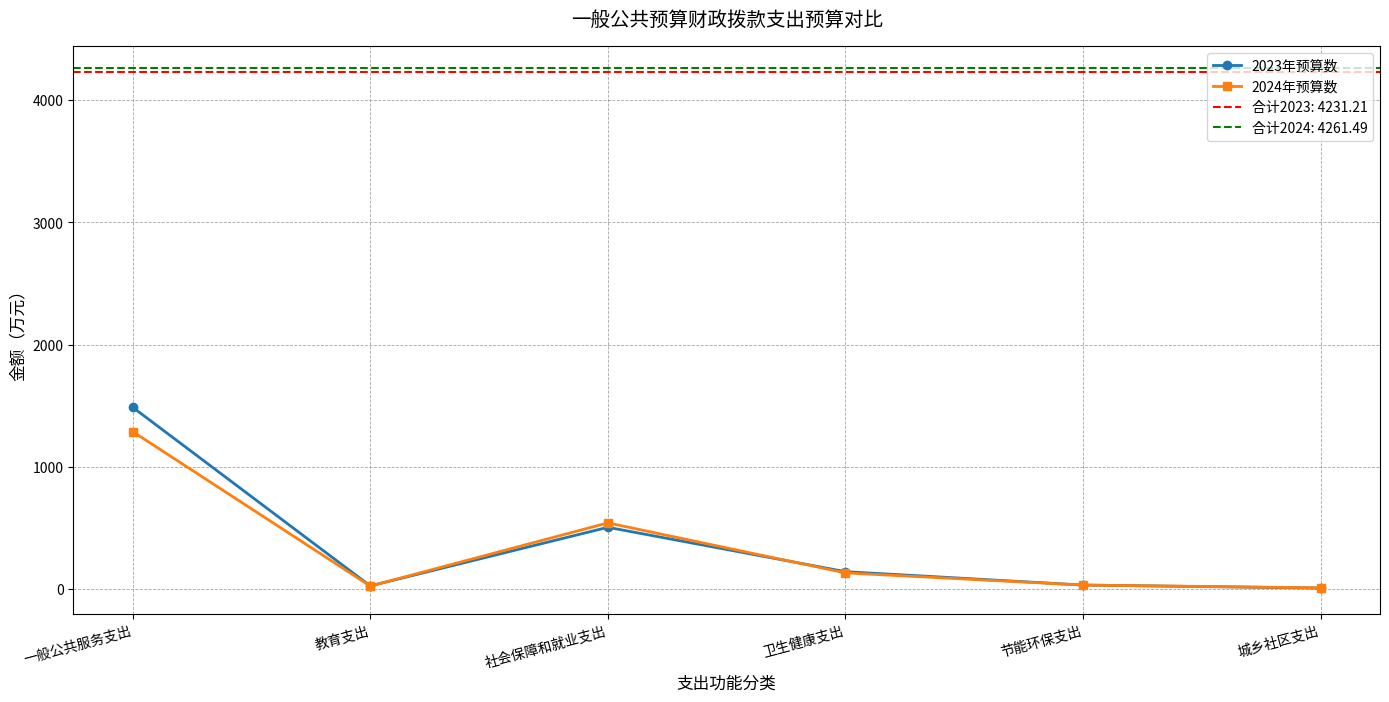

What position from the right is 一般公共服务支出?

6